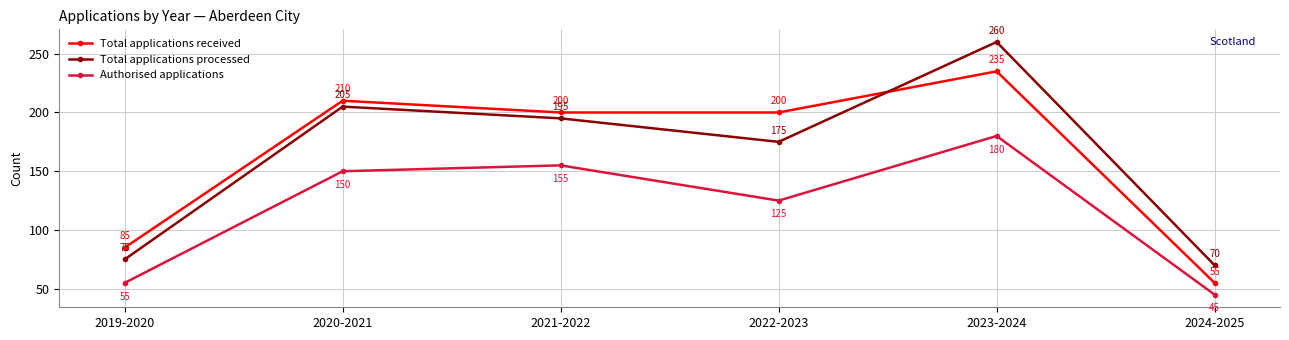

At which category does Authorised applications reach its first local peak?

2021-2022